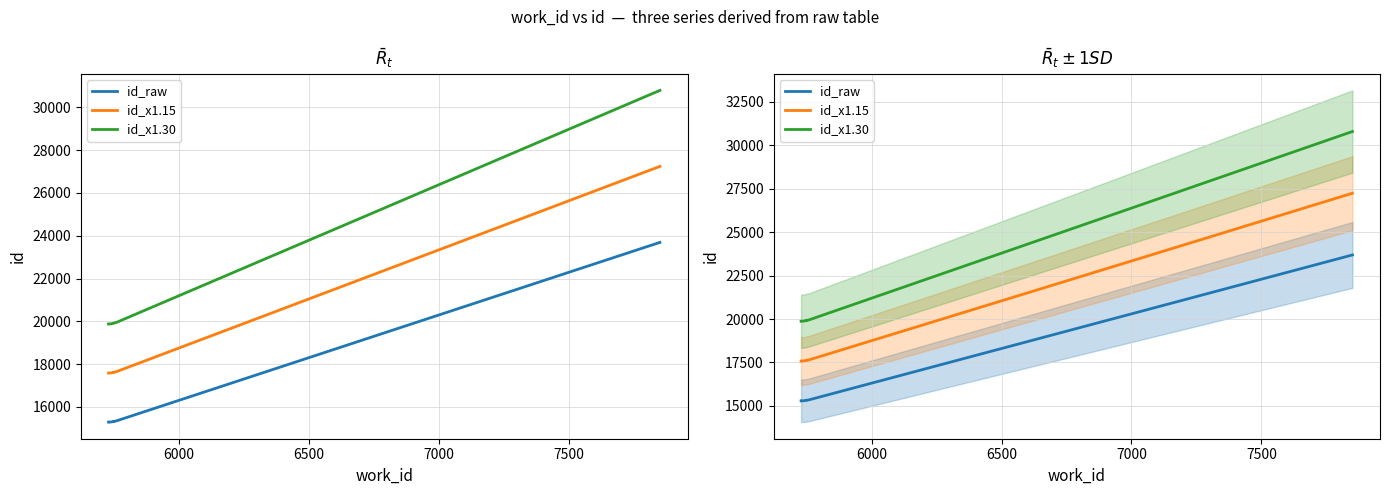

Reading right to left, transcribe all the data shown in this chart.

id_raw: 23689.0	15340.0	15322.0	15315.0	15293.0	15292.0	15291.0	15289.0	15287.0	15286.0
id_x1.15: 27242.3	17641.0	17620.3	17612.2	17586.9	17585.8	17584.6	17582.3	17580.0	17578.9
id_x1.30: 30795.7	19942.0	19918.6	19909.5	19880.9	19879.6	19878.3	19875.7	19873.1	19871.8